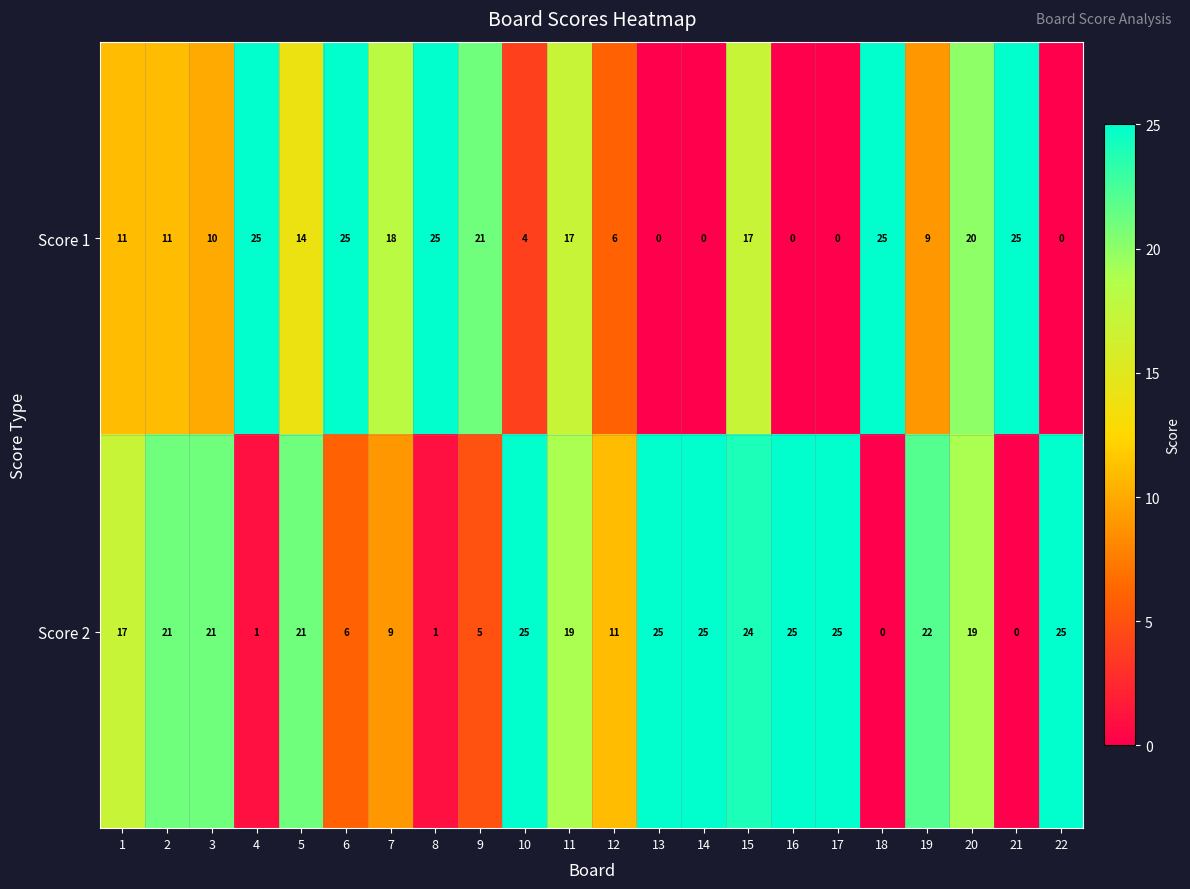

What value does the Score 1 series have at 7, to the nearest 5?

20